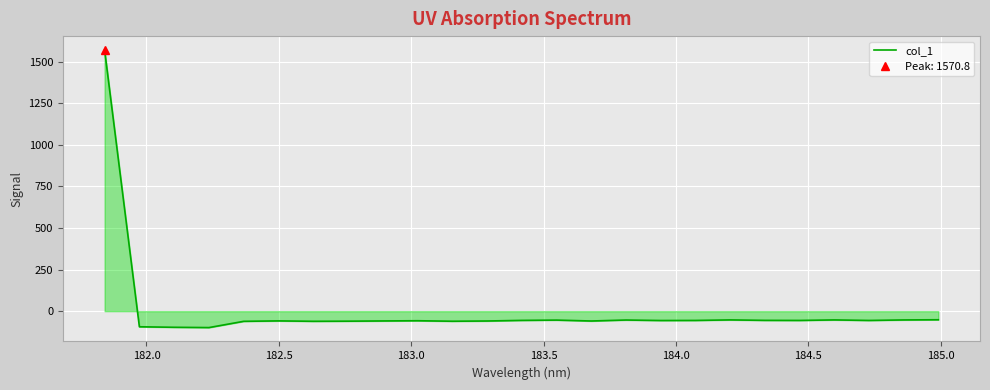

What is the minimum value for col_1?

-98.7